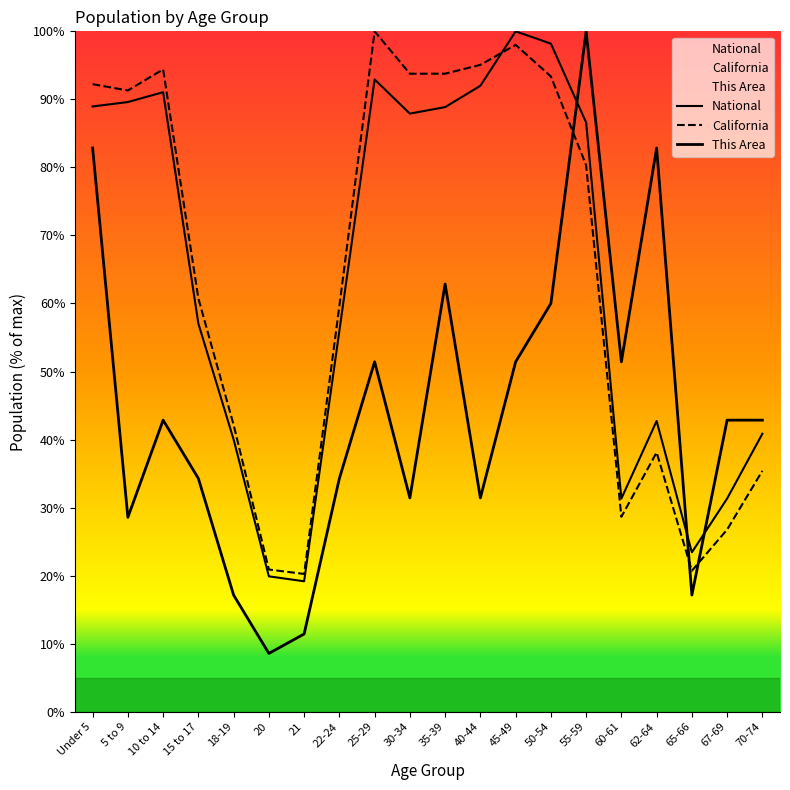

The value of National at 18-19 is 55.1. True or false?

False